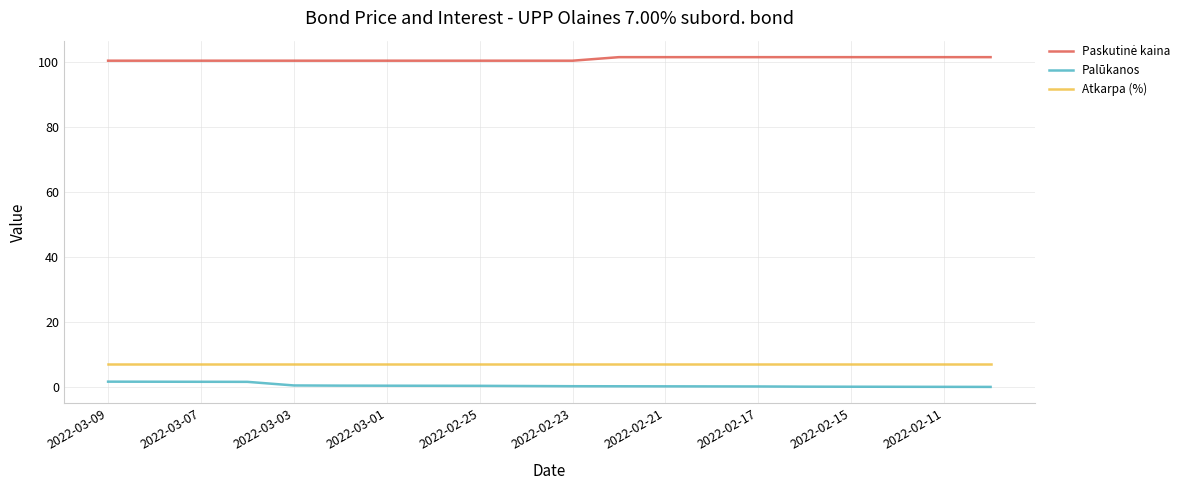

What is the greatest value displayed?

101.5